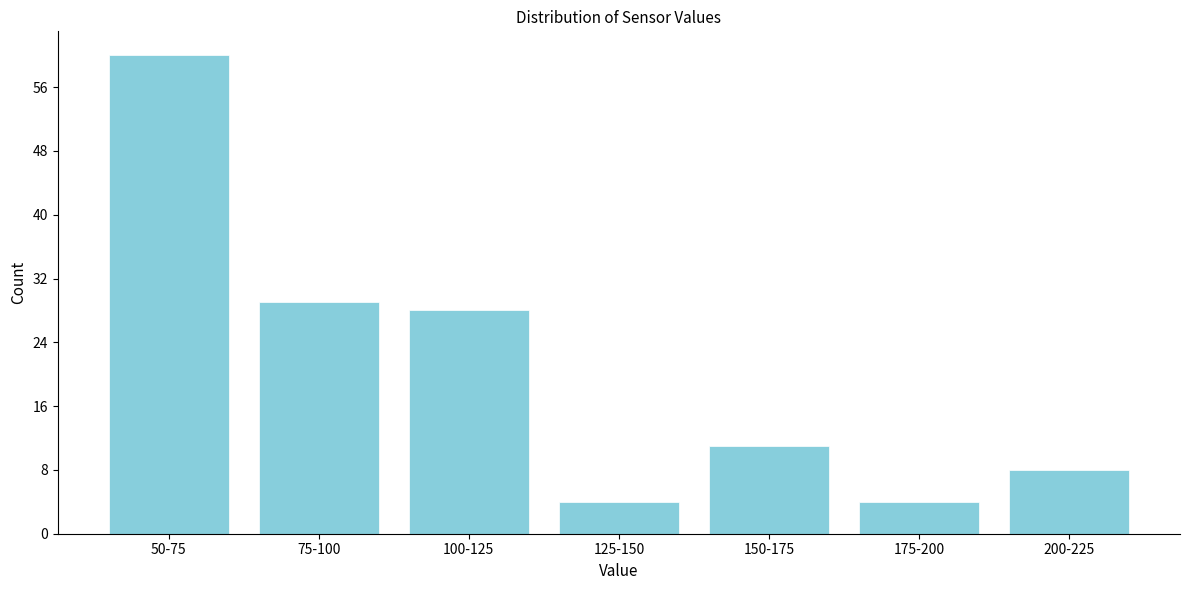

Reading left to right, transcribe all the data shown in this chart.

60	29	28	4	11	4	8